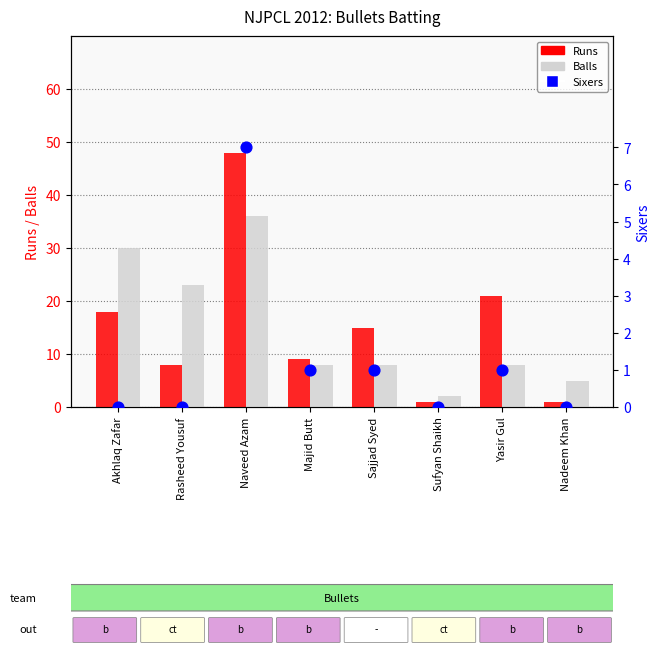

Which series has the widest spread of Y values?

Runs